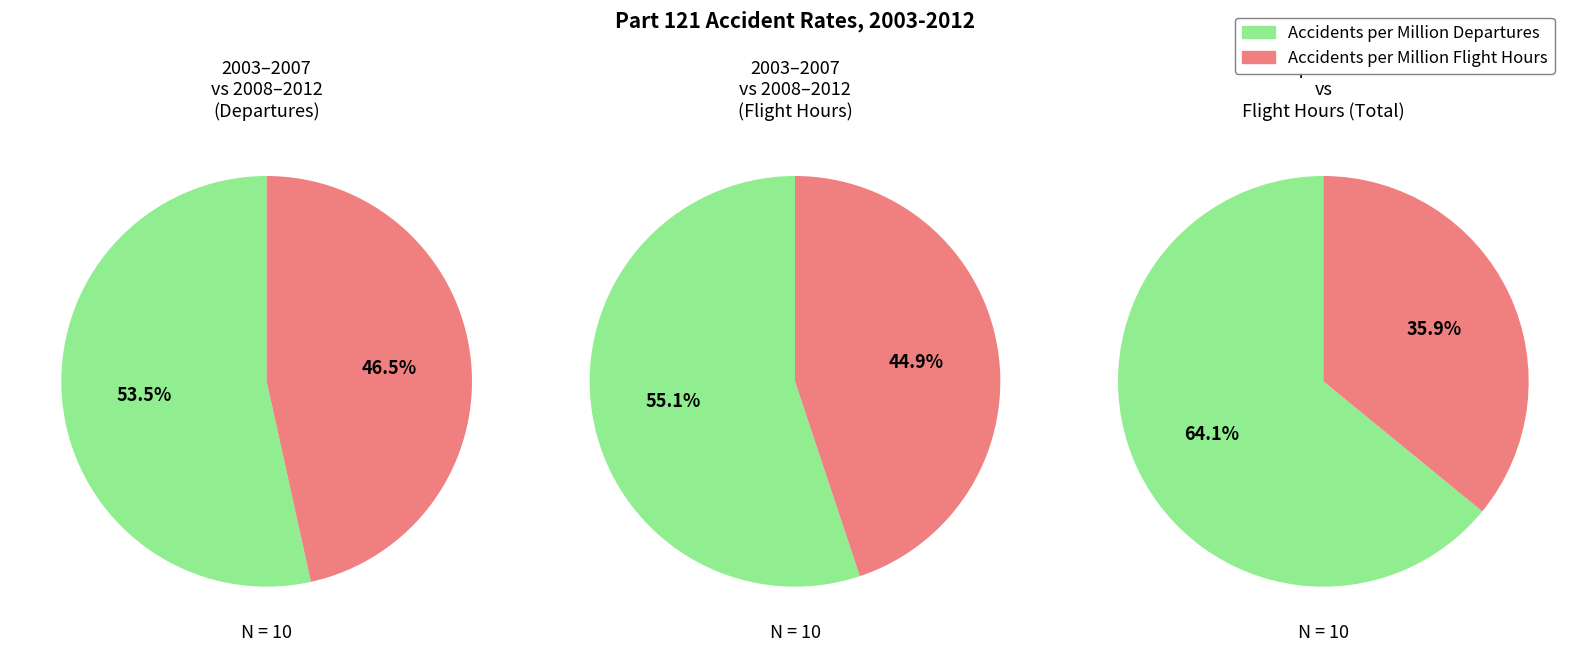

At 2003, list the series in order from smallest to largest.

Accidents per Million Flight Hours, Accidents per Million Departures